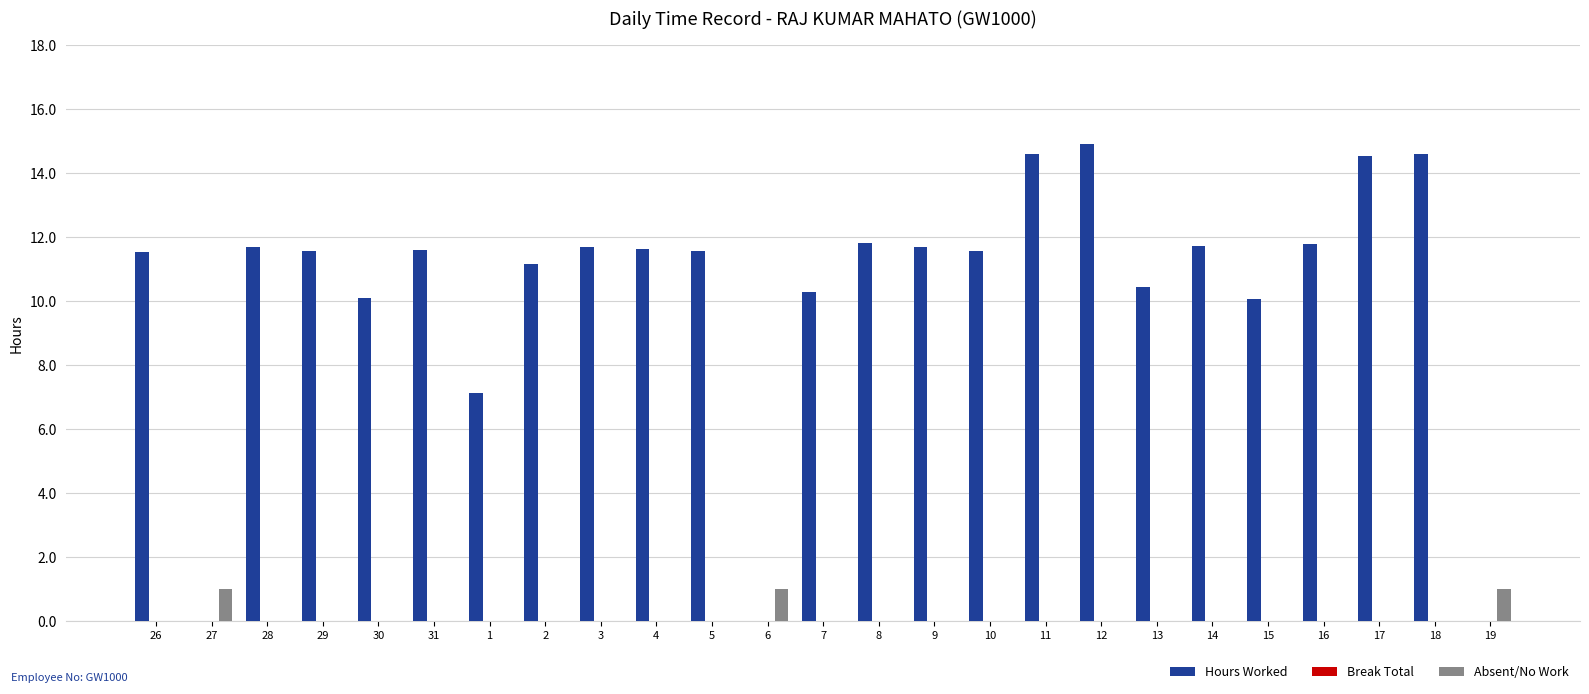

How many groups of bars are there?

25